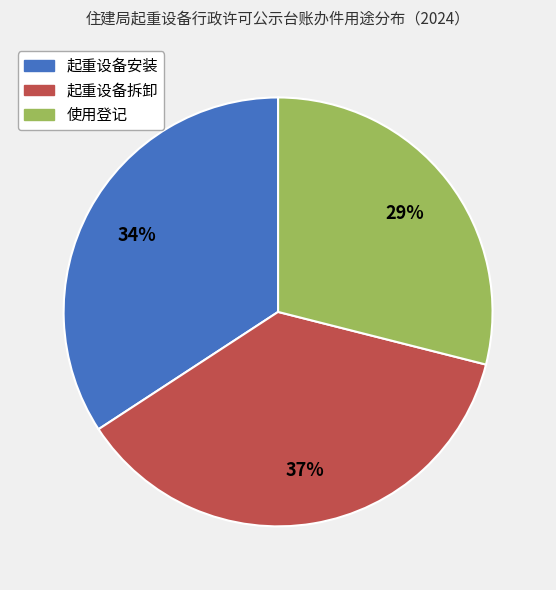

The 起重设备拆卸 slice represents 26% of the pie. True or false?

False